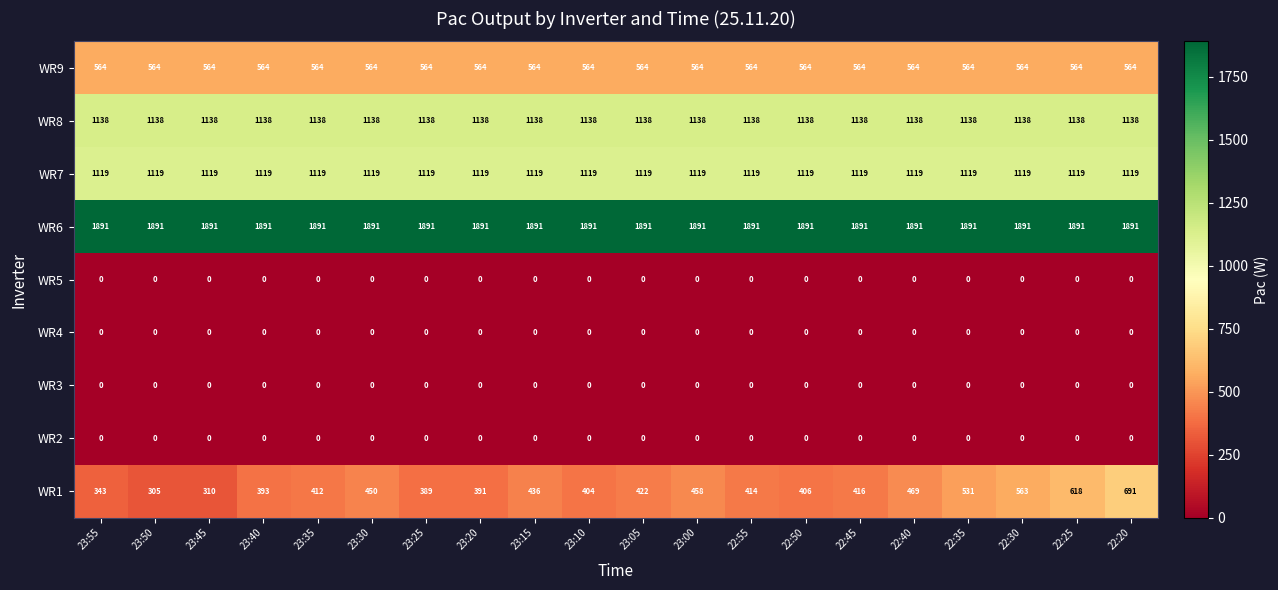

What is the maximum value shown in the chart?

1891